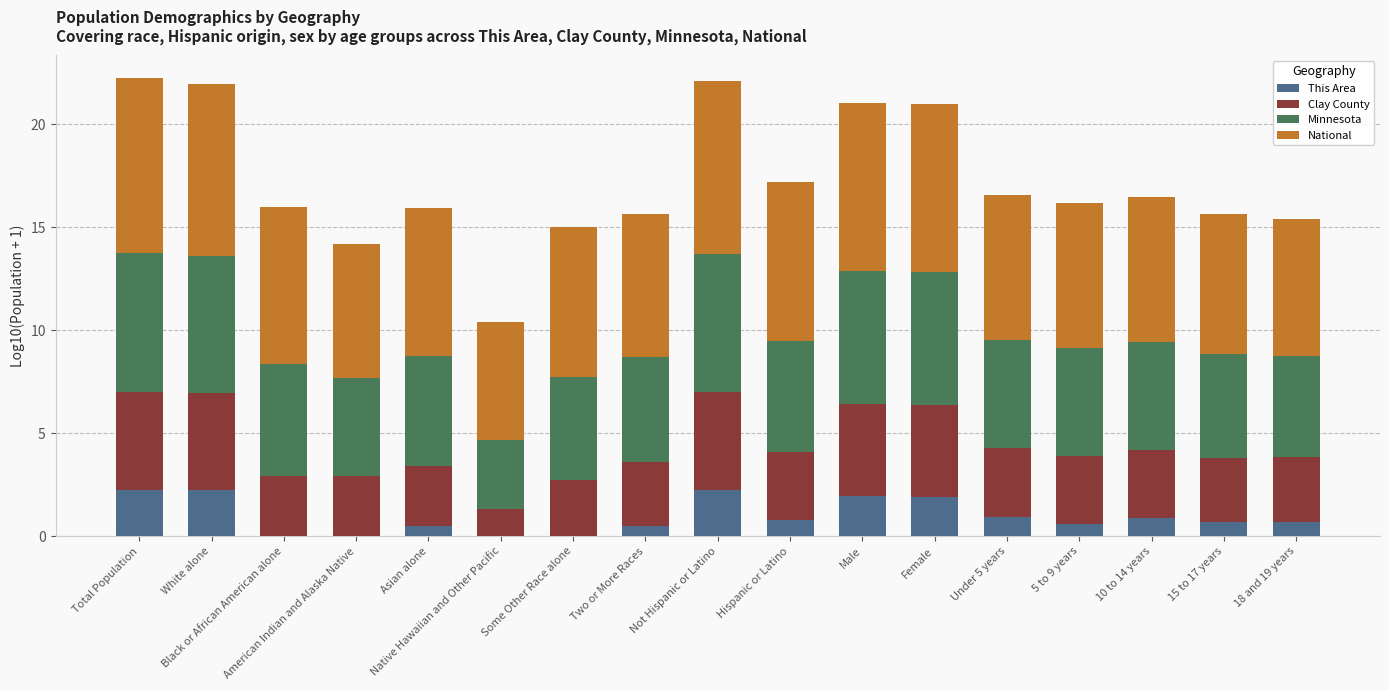

True or false: This Area has a value of 1.9 at Female.

True